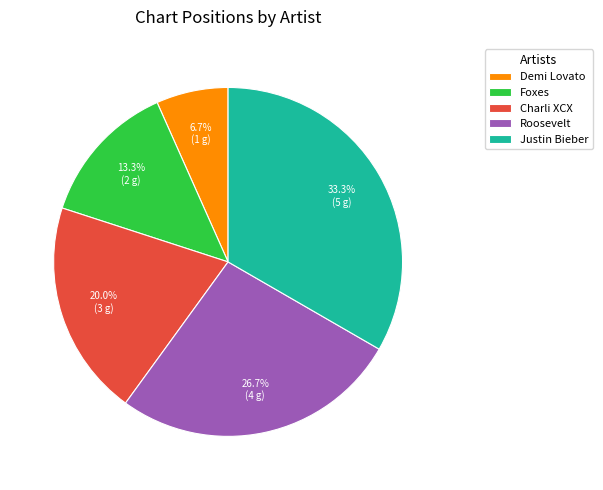

The Justin Bieber slice represents 38% of the pie. True or false?

False